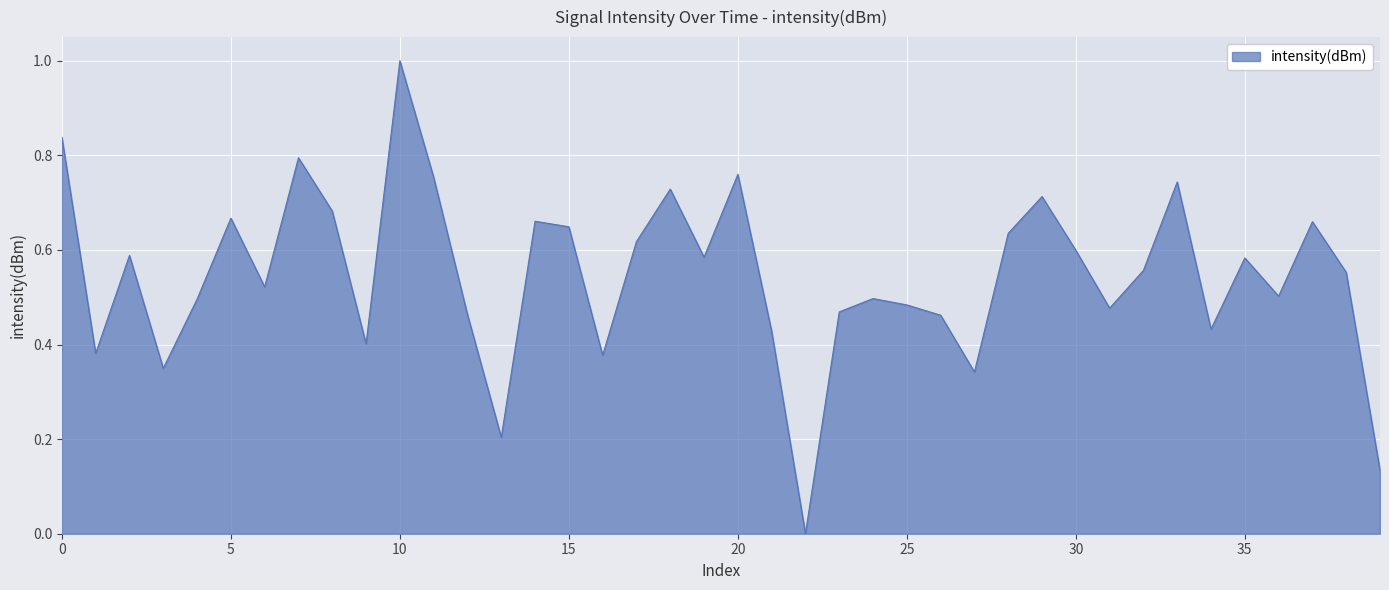

What is the greatest value displayed?

1.0